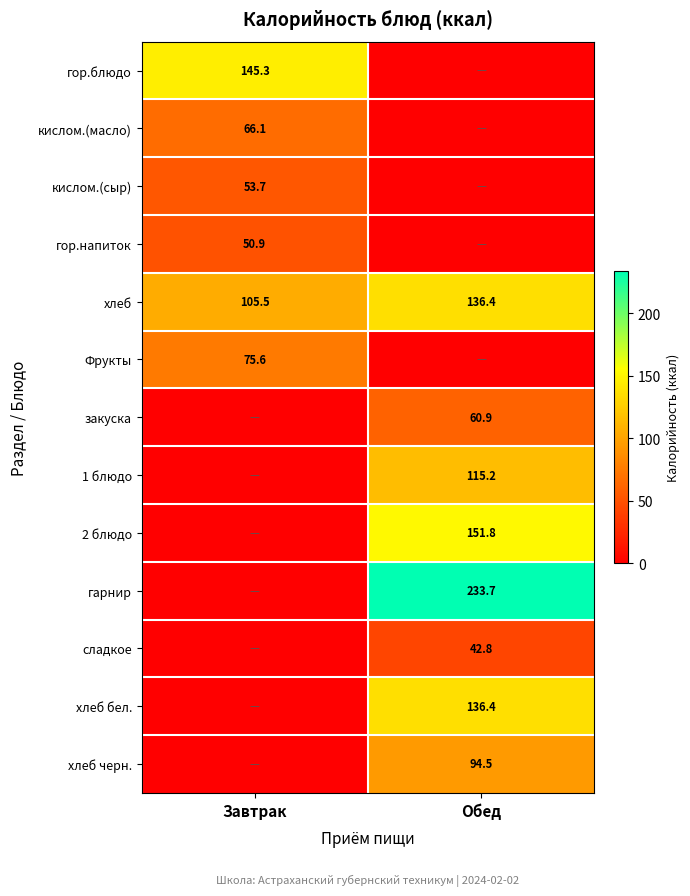

Is the value of гор.напиток at Завтрак greater than the value of 2 блюдо at Обед?

No